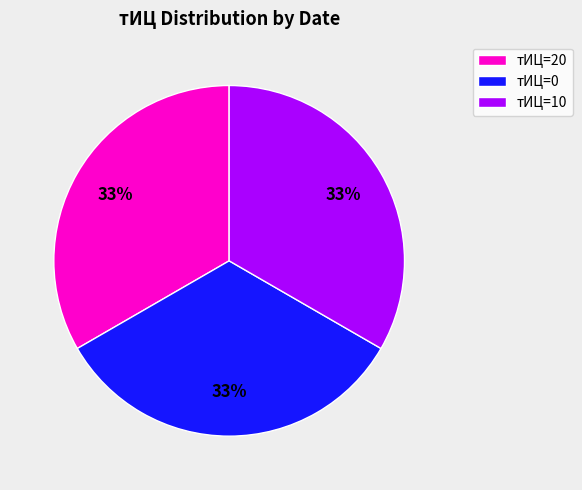

Is there any slice that represents more than half of the pie?

No